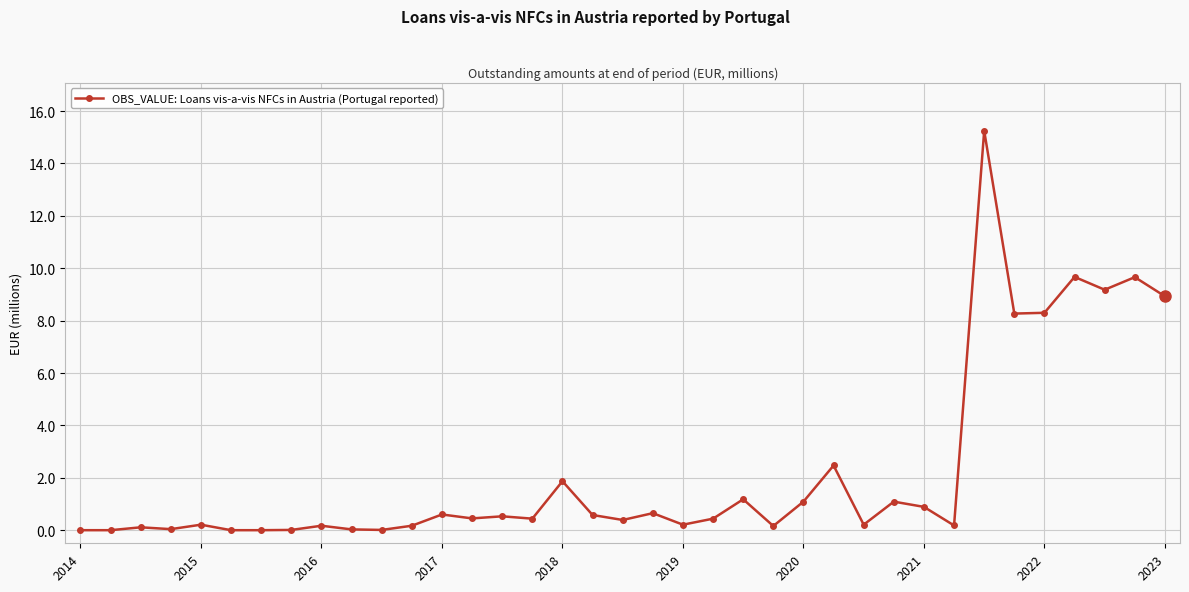

What is the average value?

2.3